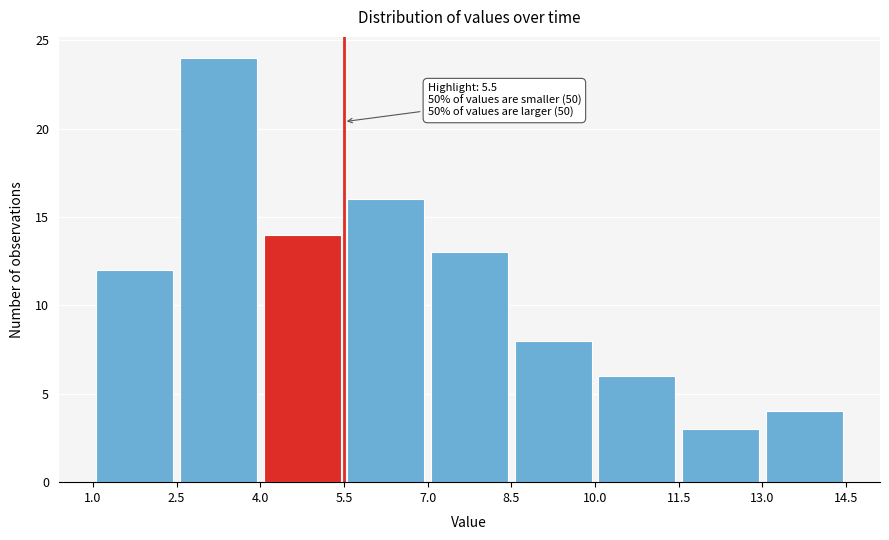

Which range on the x-axis has the tallest bar?

2.5 to 4.0